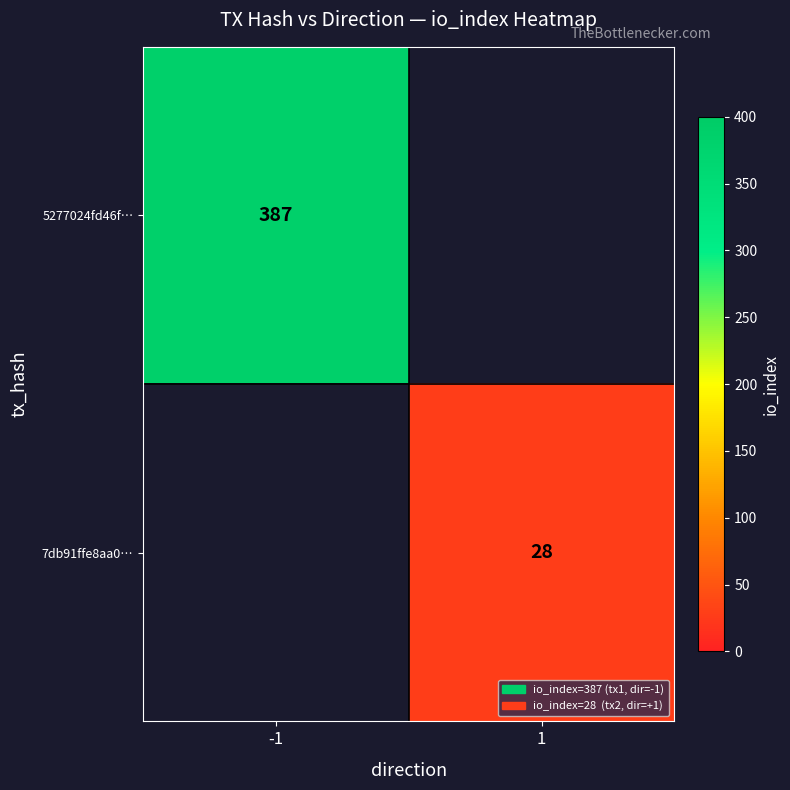

How many data points does each series have?

2